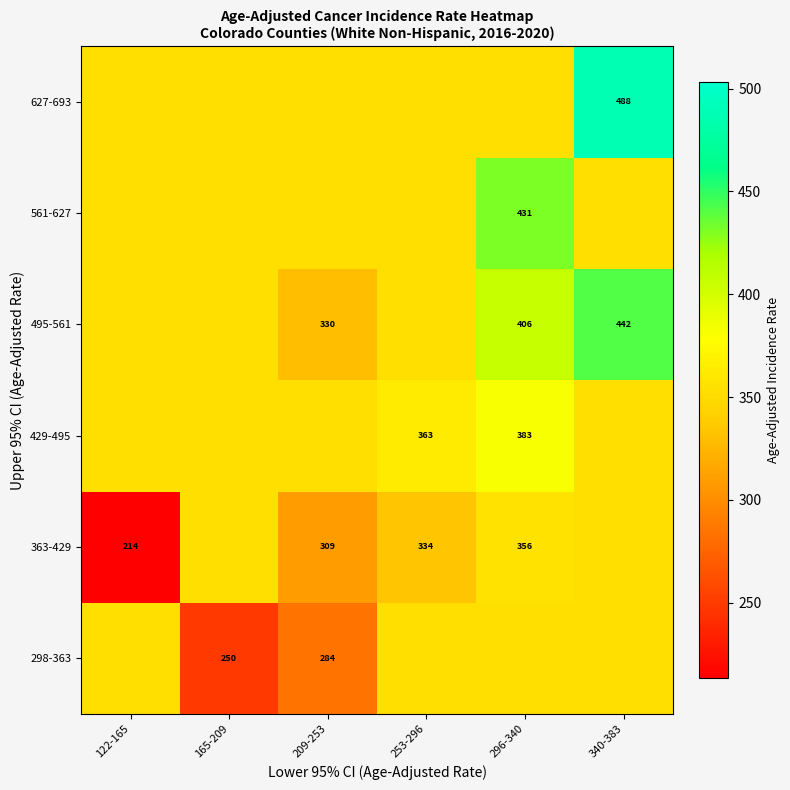

True or false: 298-363 has a value of 353.0 at 253-296.

True